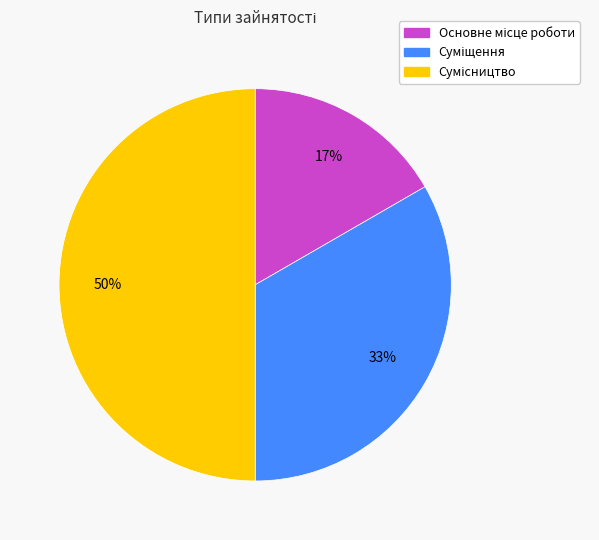

To the nearest percent, what is the average slice percentage?

33%